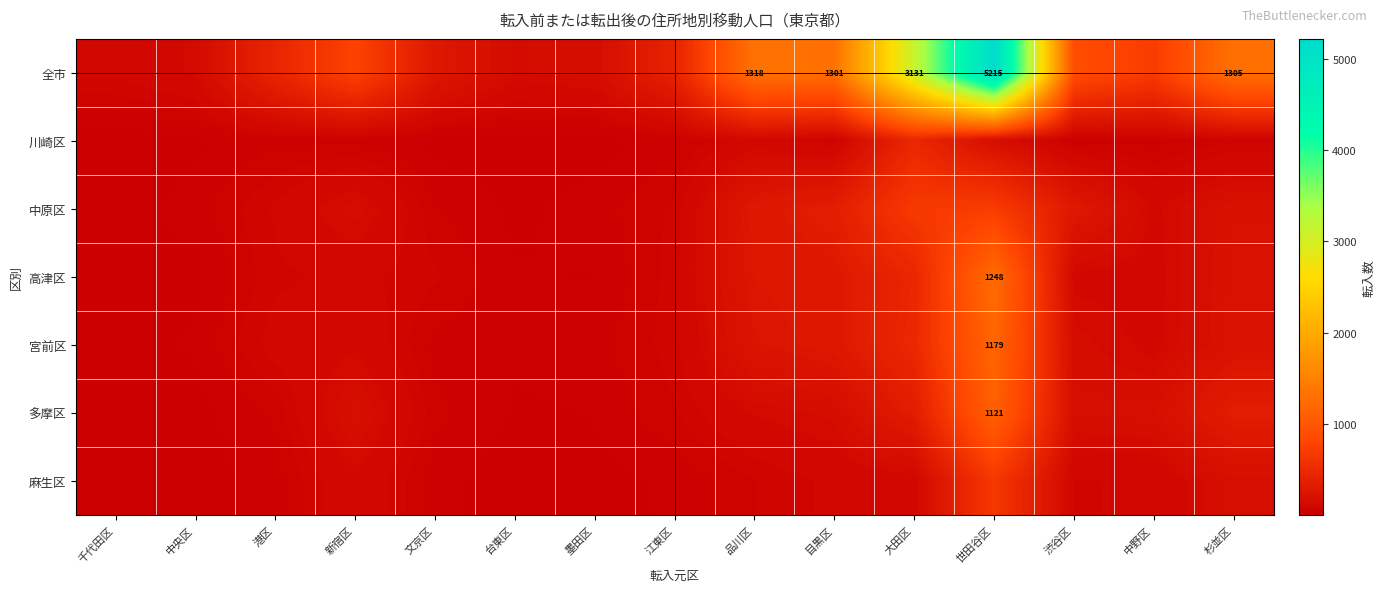

At how many categories does at least one series exceed 4198?

1